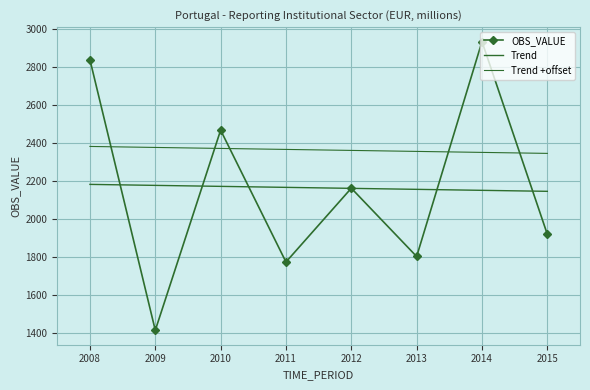

True or false: Trend and Trend +offset intersect in this chart.

False